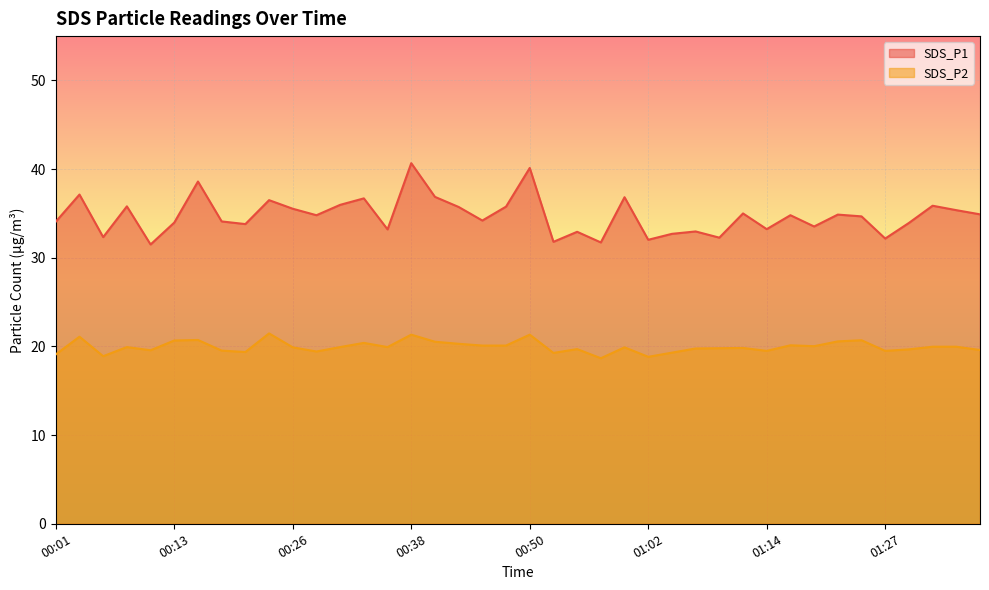

Rank the series by their average value, from highest to lowest.

SDS_P1, SDS_P2